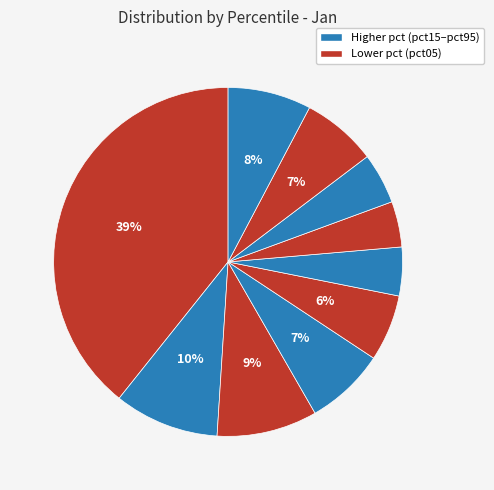

Count the number of slices in the pie.

10